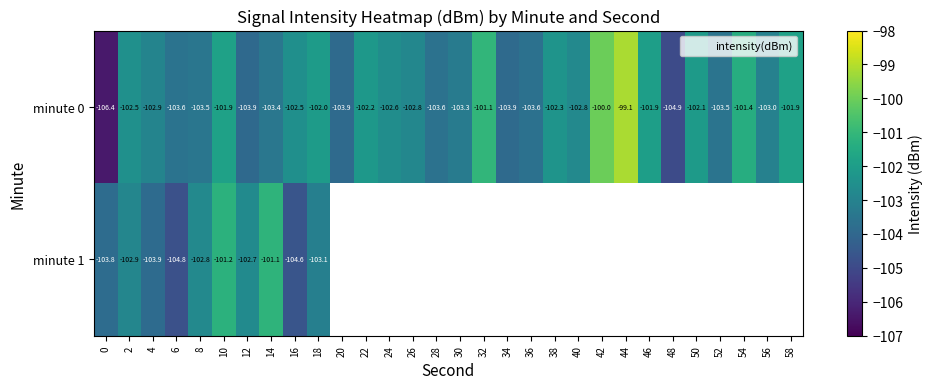

What is the highest value of the minute 1 series?

-101.1